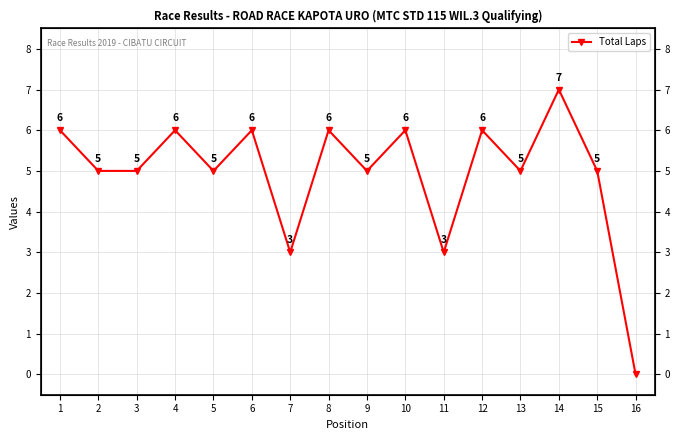

Reading left to right, what are all the values shown in this chart?

1=6	2=5	3=5	4=6	5=5	6=6	7=3	8=6	9=5	10=6	11=3	12=6	13=5	14=7	15=5	16=0